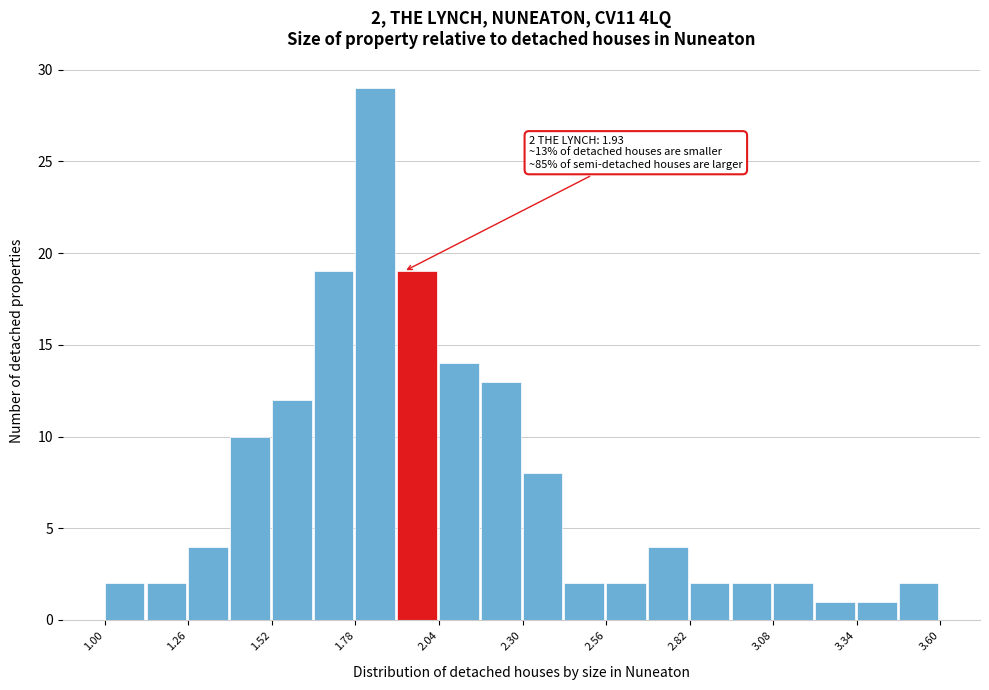

Around what value on the x-axis is the tallest bar? Give the approximate position of its centre, as read against the axis.

1.85